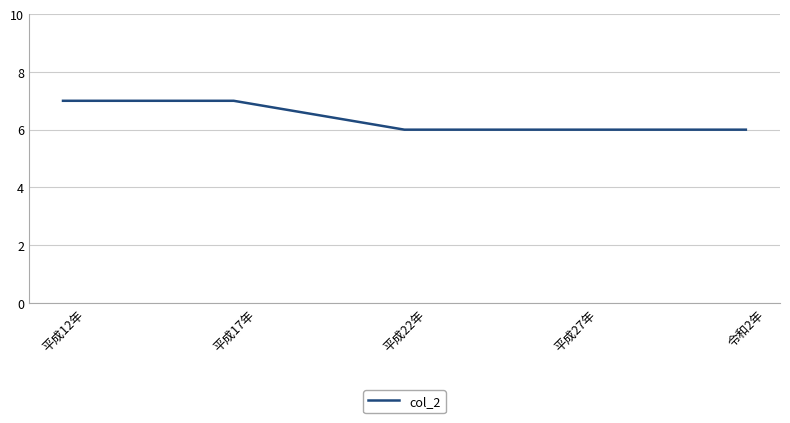

What position from the left is 令和2年?

5